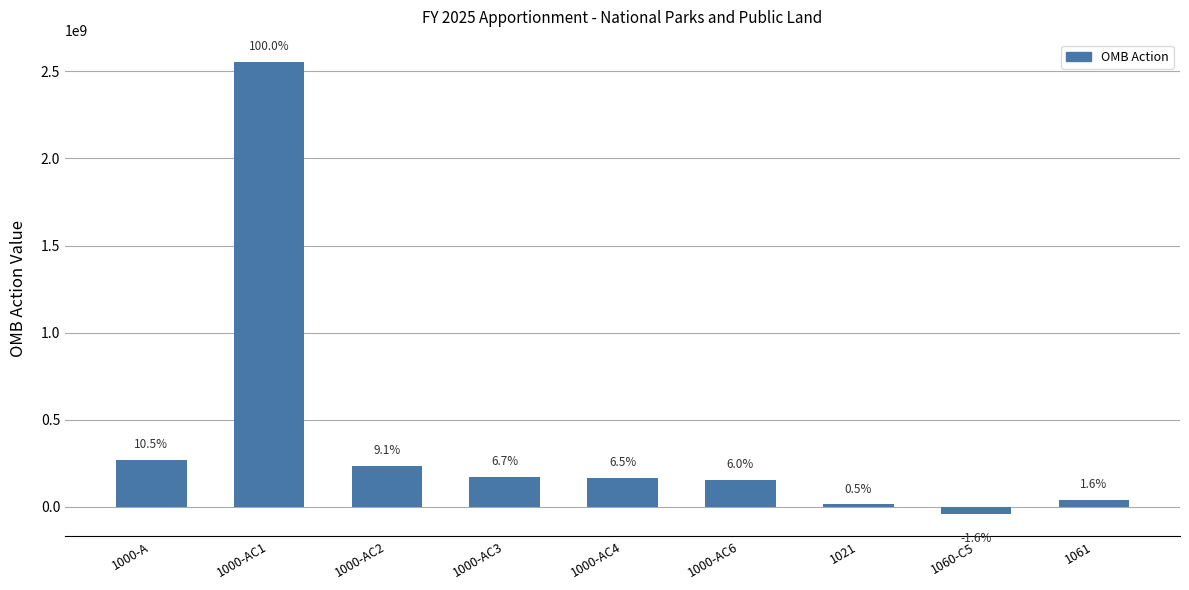

Where is the data nearest to the value 1255945438?

1000-A